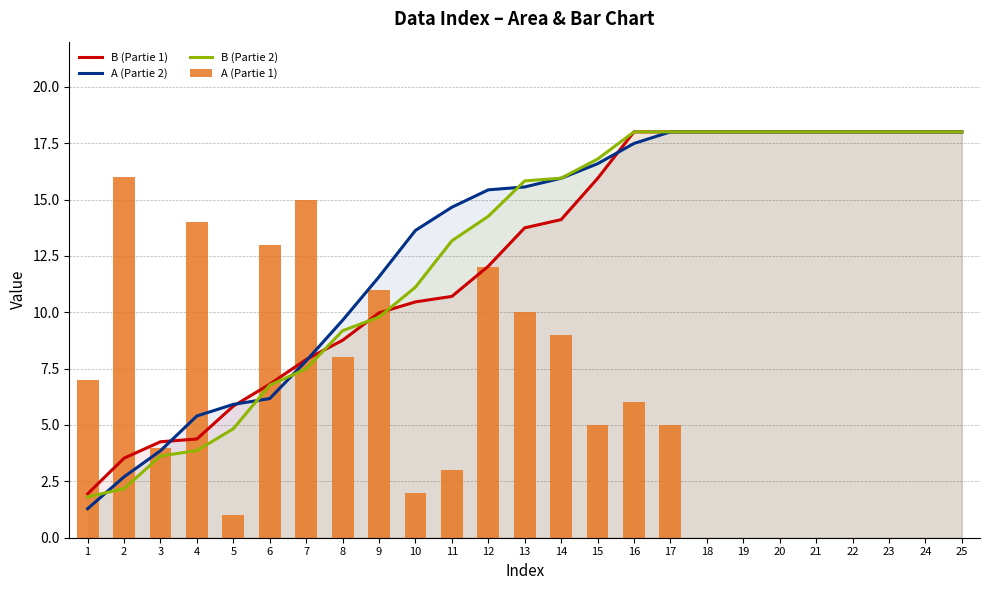

The value of A (Partie 1) at 10 is 1.1. True or false?

False